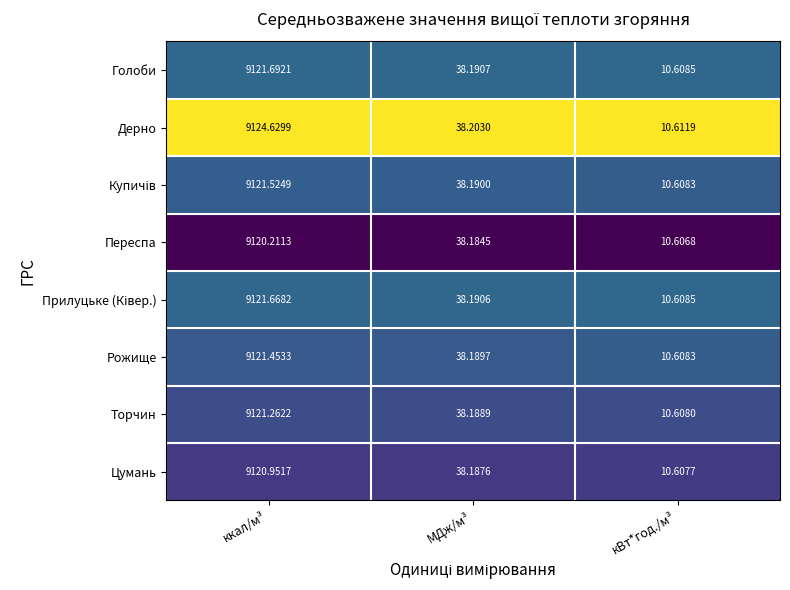

Rank the categories by Цумань value from highest to lowest.

ккал/м³, МДж/м³, кВт*год./м³